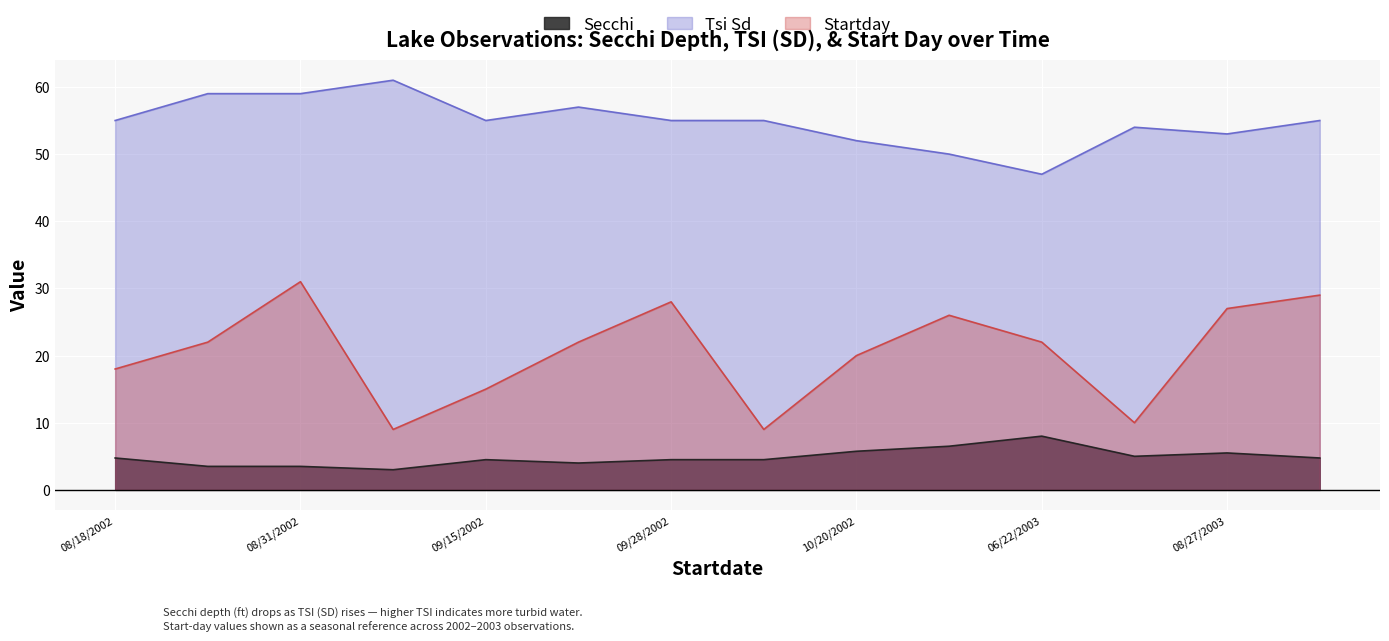

True or false: Startday and Secchi cross at least once.

False